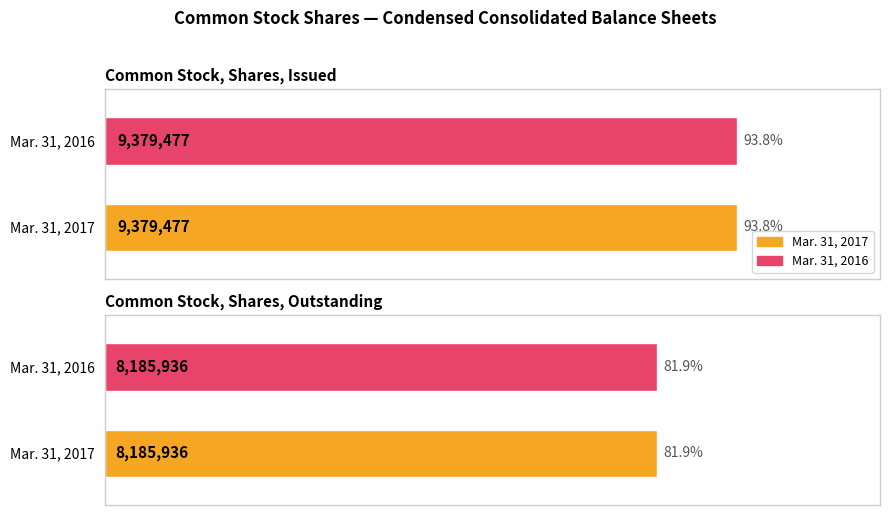

Which category has the lowest value across all series?

Common Stock, Shares, Outstanding